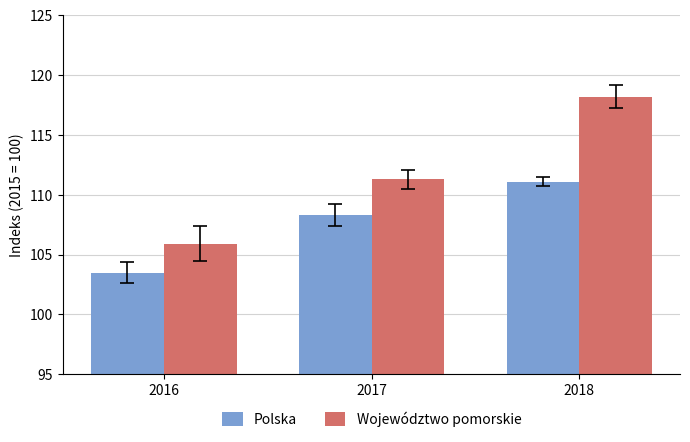

Rank the categories by Polska value from highest to lowest.

2018, 2017, 2016